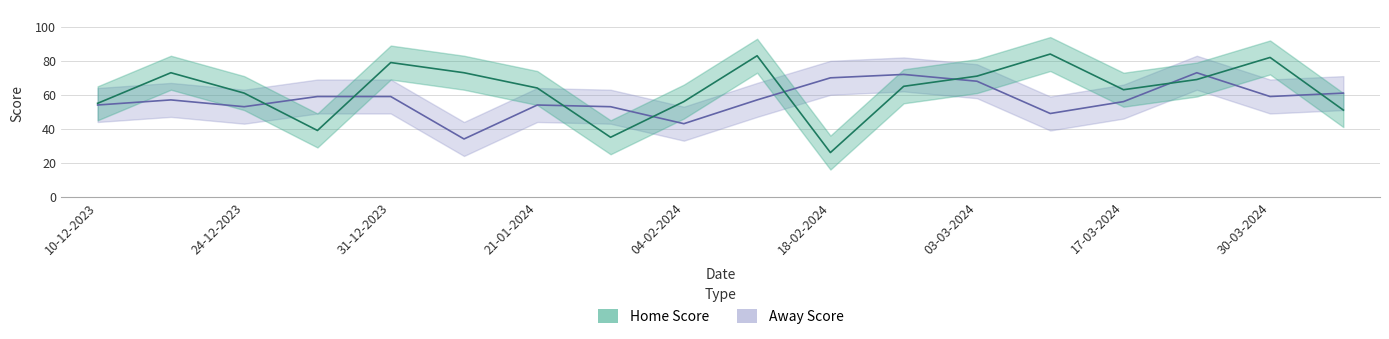

Where is the first local minimum for Away Score?

24-12-2023